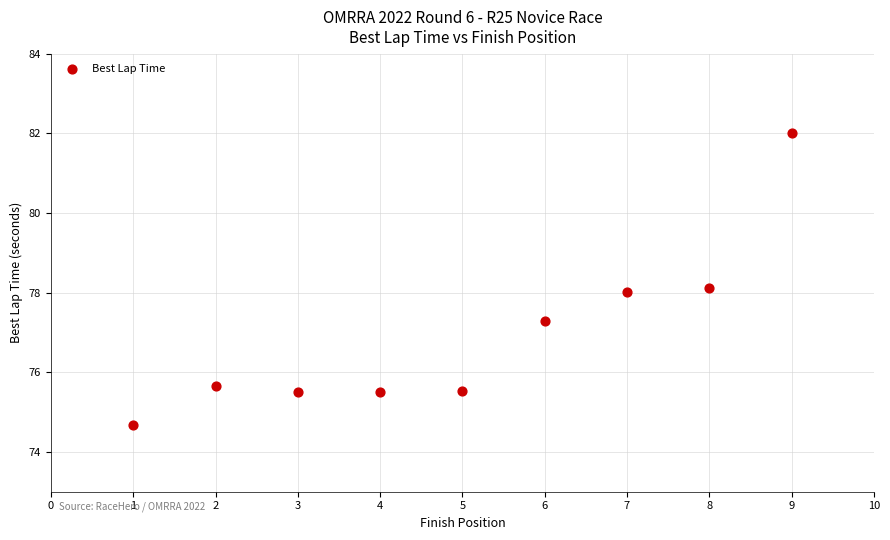

What is the average X value?

5.0